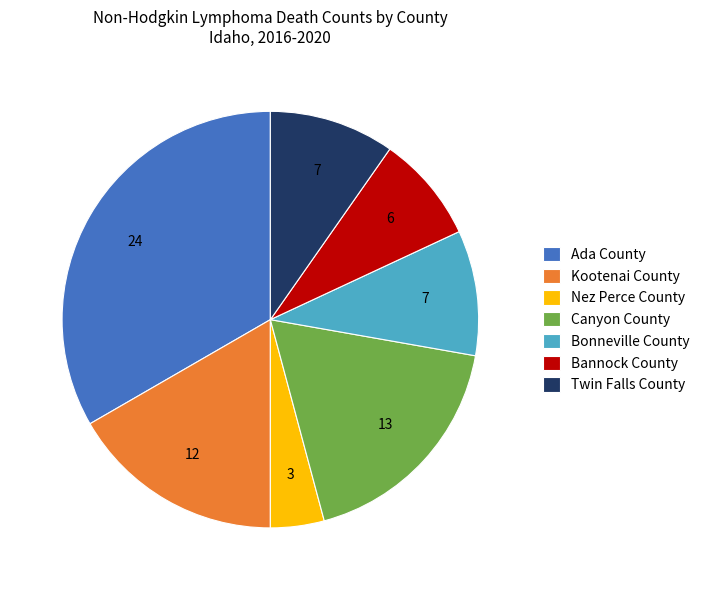

Which category has the biggest portion of the pie?

Ada County